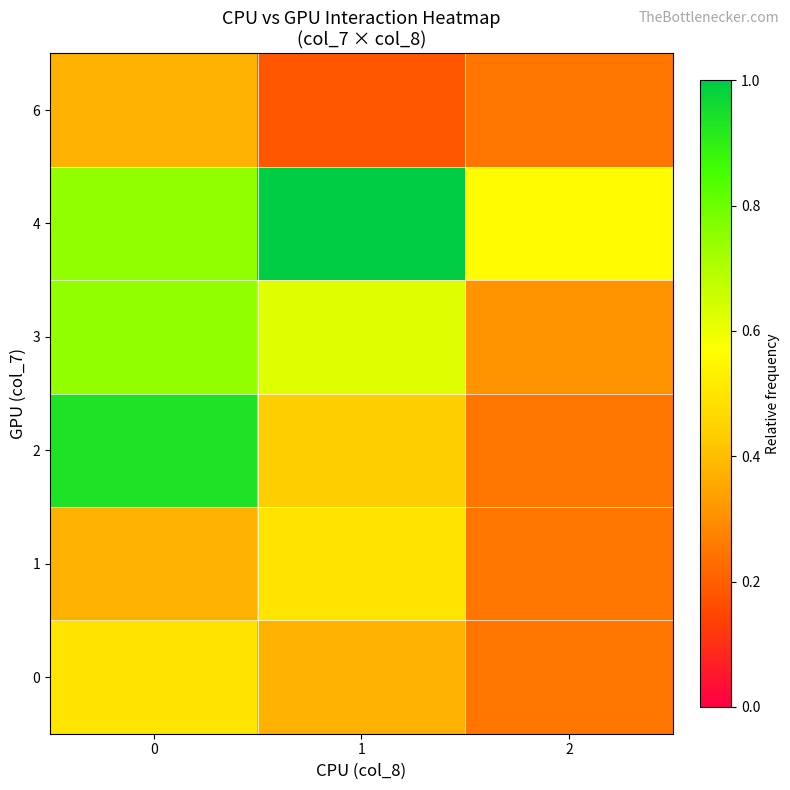

Rank the series at 2 from highest to lowest value.

4, 3, 0, 1, 2, 6